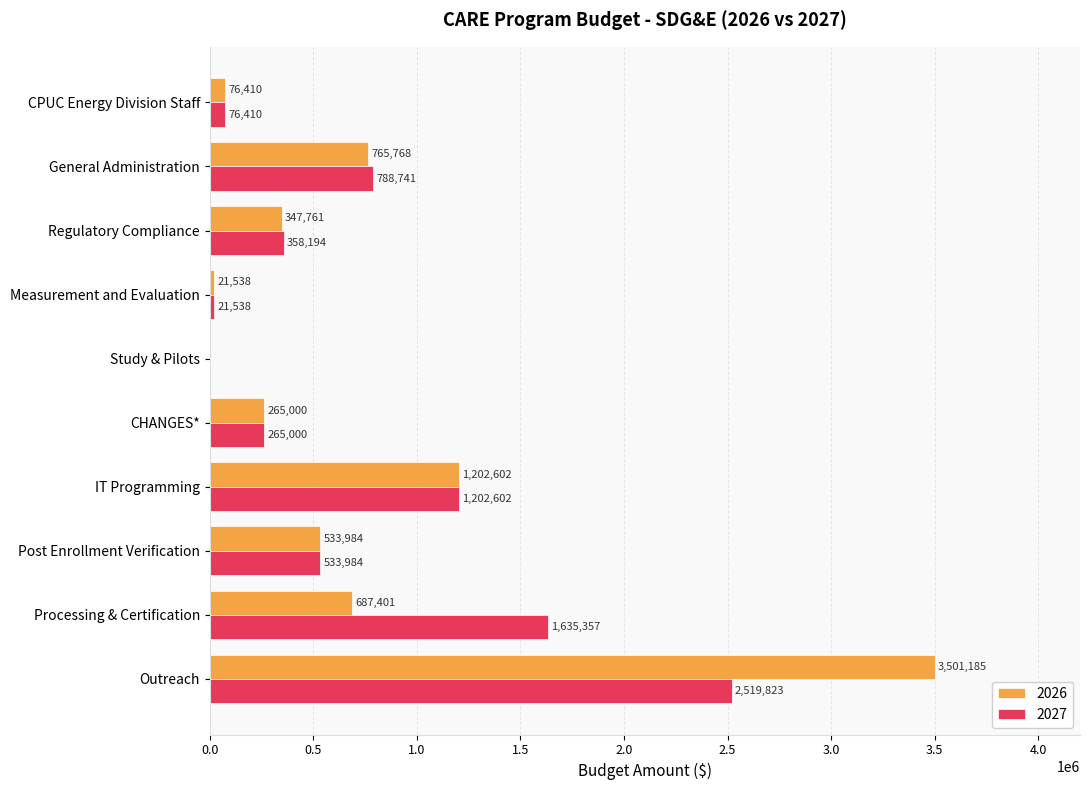

What value does the 2027 series have at Measurement and Evaluation?

21538